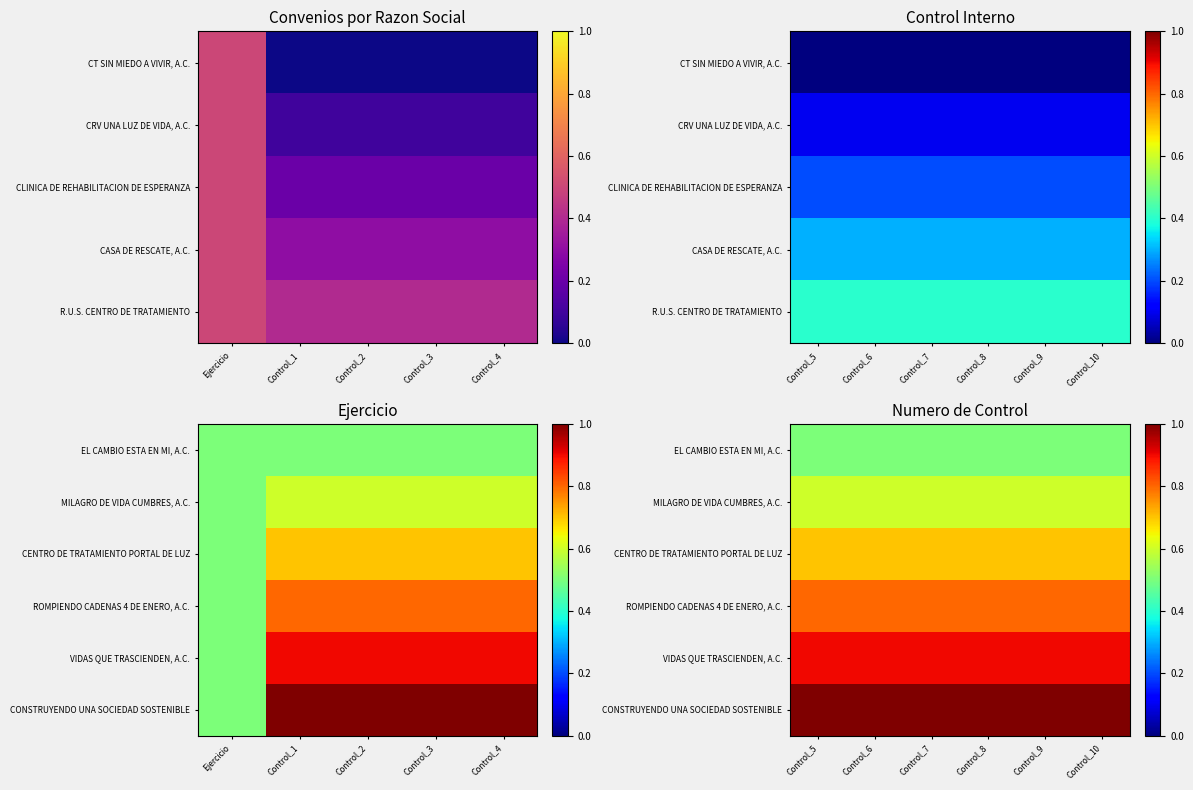

Is it true that ROMPIENDO CADENAS 4 DE ENERO, A.C. equals 1.4 at Control_10?

False